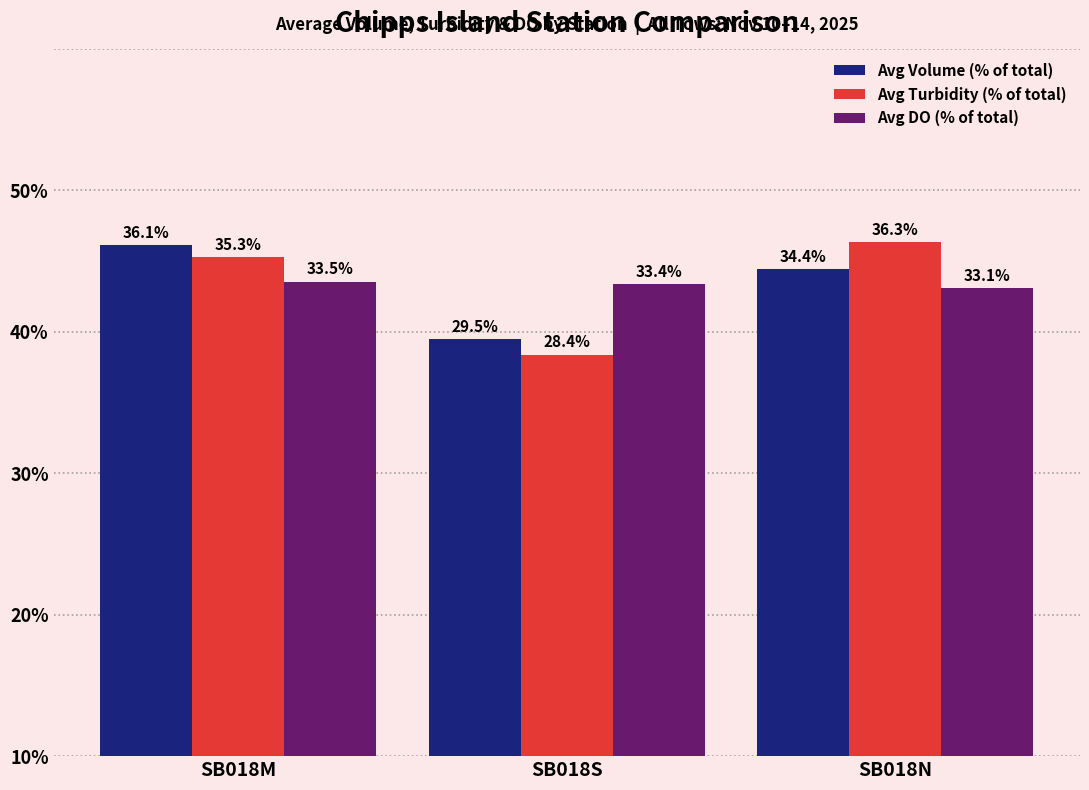

What is the sum of the Avg Volume (% of total) values at SB018M and SB018S?

65.6